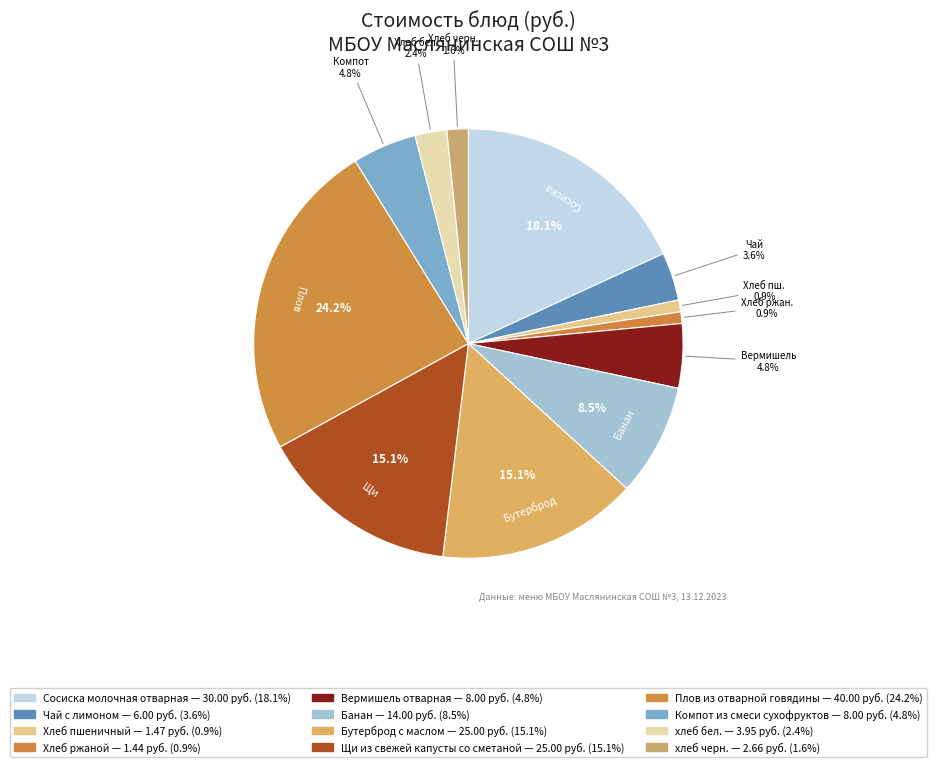

Count the number of slices in the pie.

12